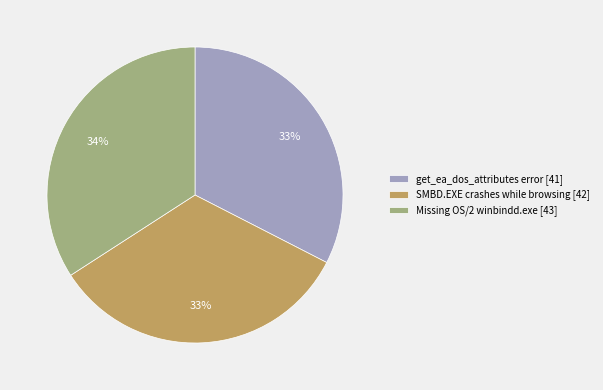

To the nearest percent, what portion does Missing OS/2 winbindd.exe represent?

34%